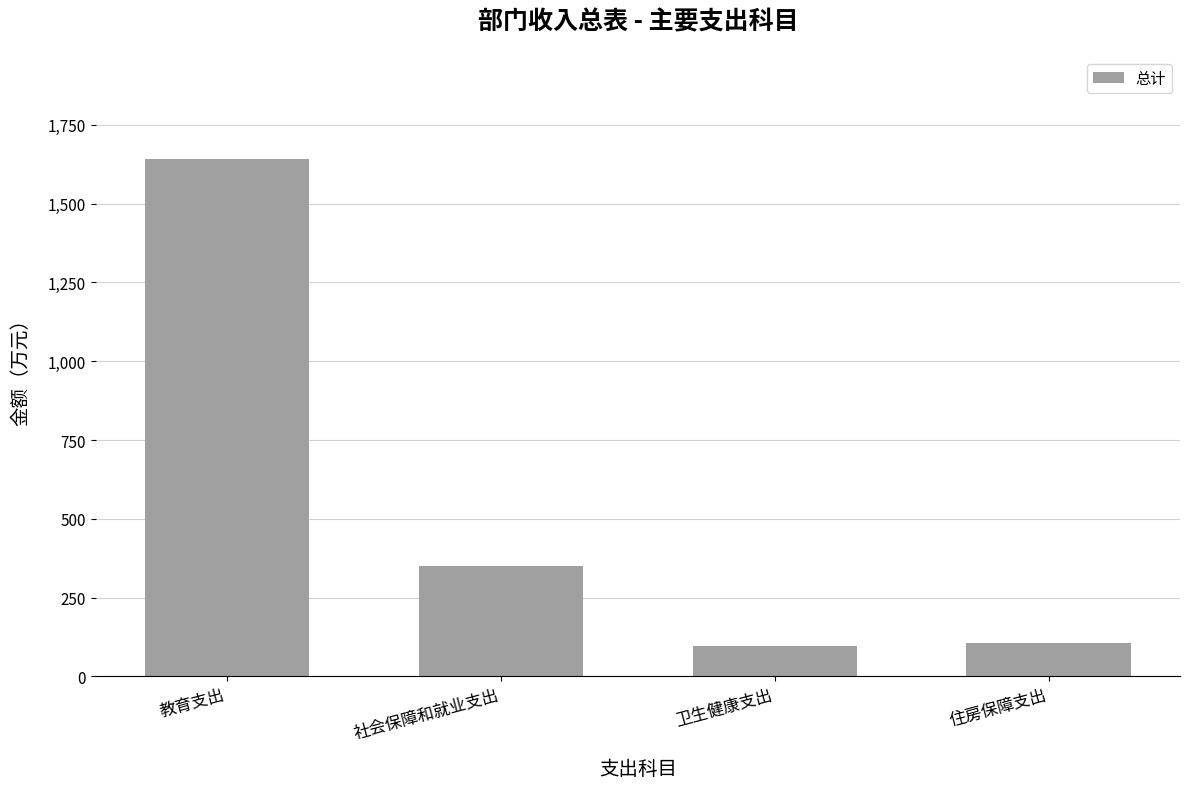

What is the minimum value shown in the chart?

96.2